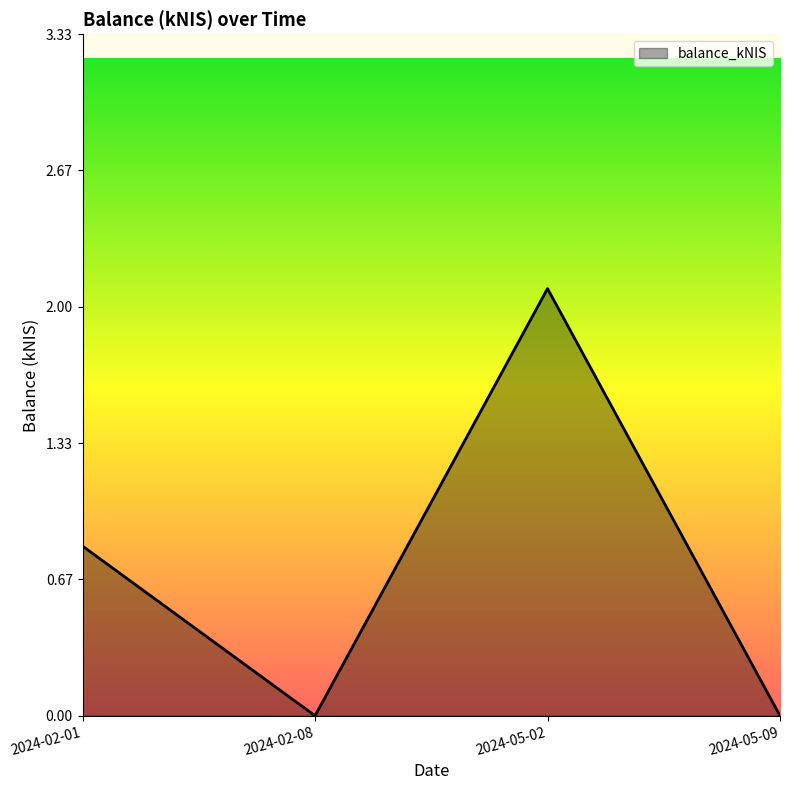

What is the sum of the values at 2024-02-08 and 2024-02-01?

0.8